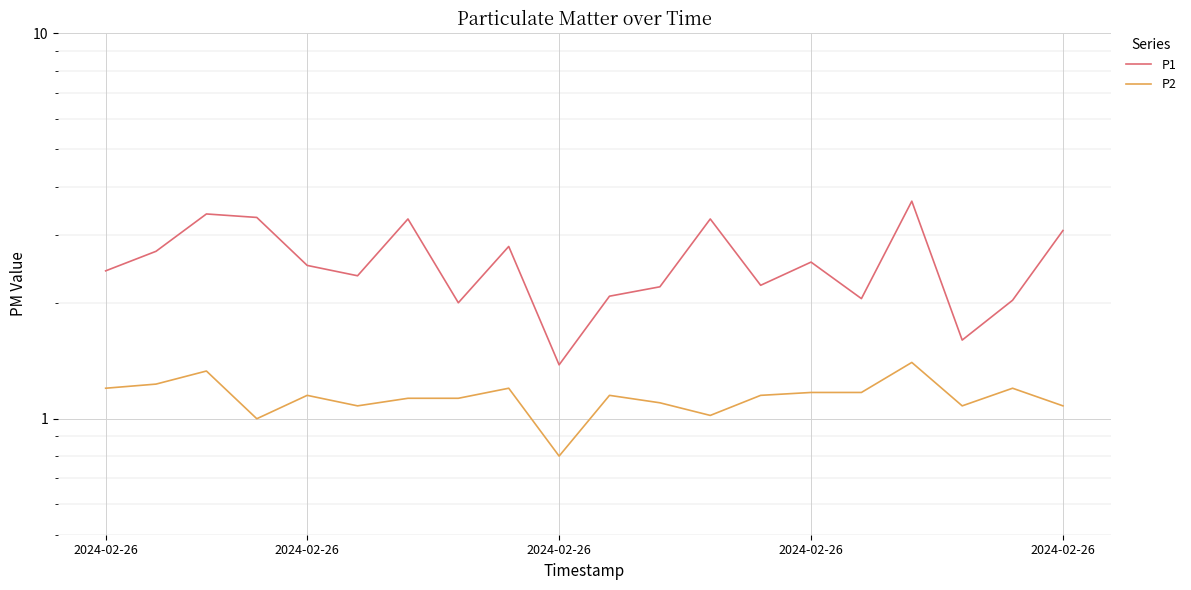

What are all the series names shown in the legend?

P1, P2